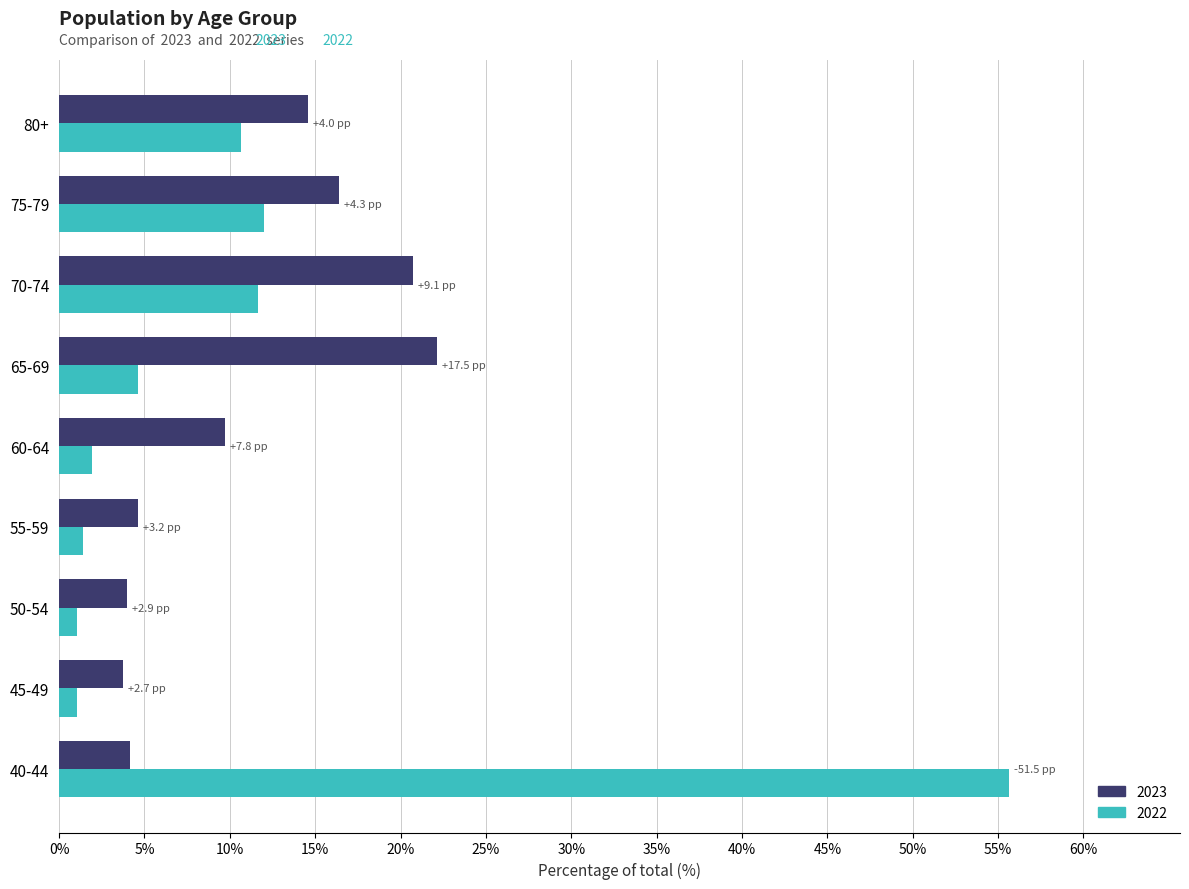

Which series has the largest range (max minus min)?

2022